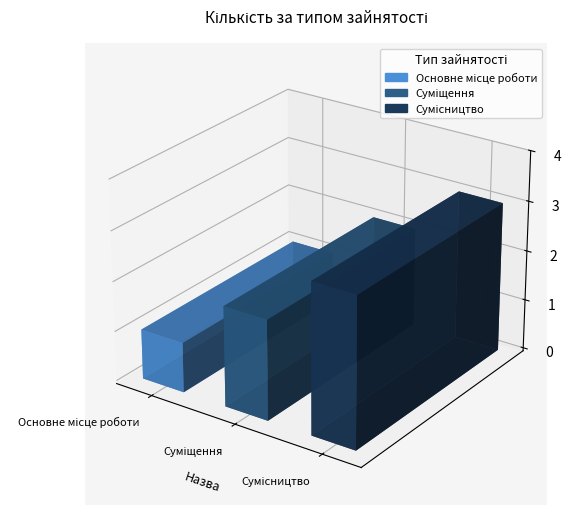

The chart shows a value of 1 at Суміщення. True or false?

False